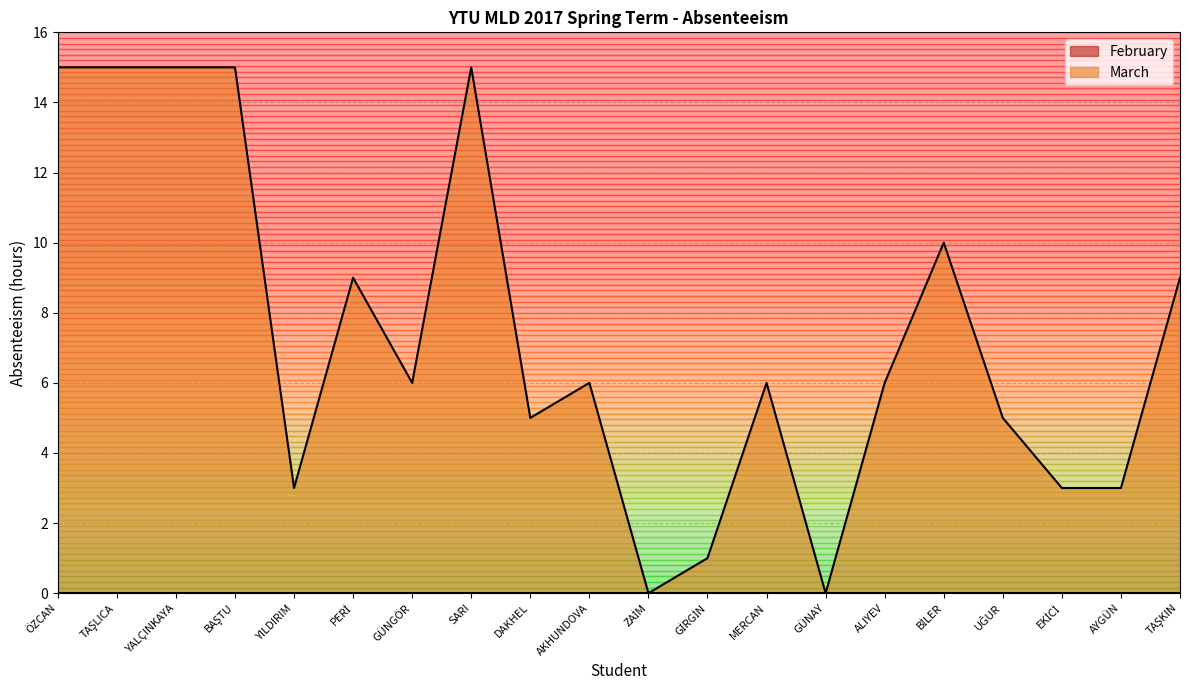

Does the chart have visible grid lines?

Yes